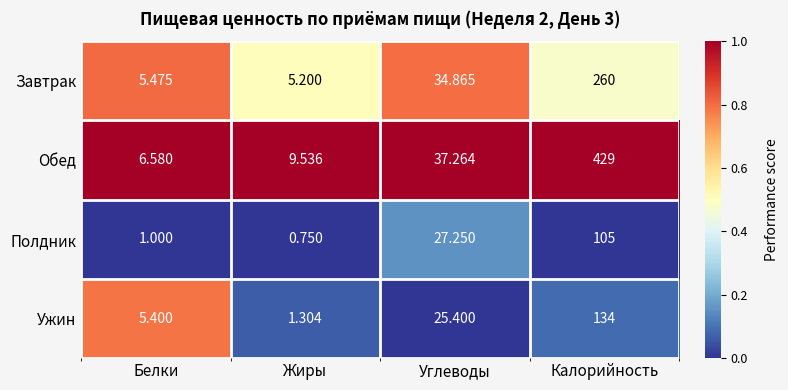

At which label is Ужин closest to 67?

Углеводы